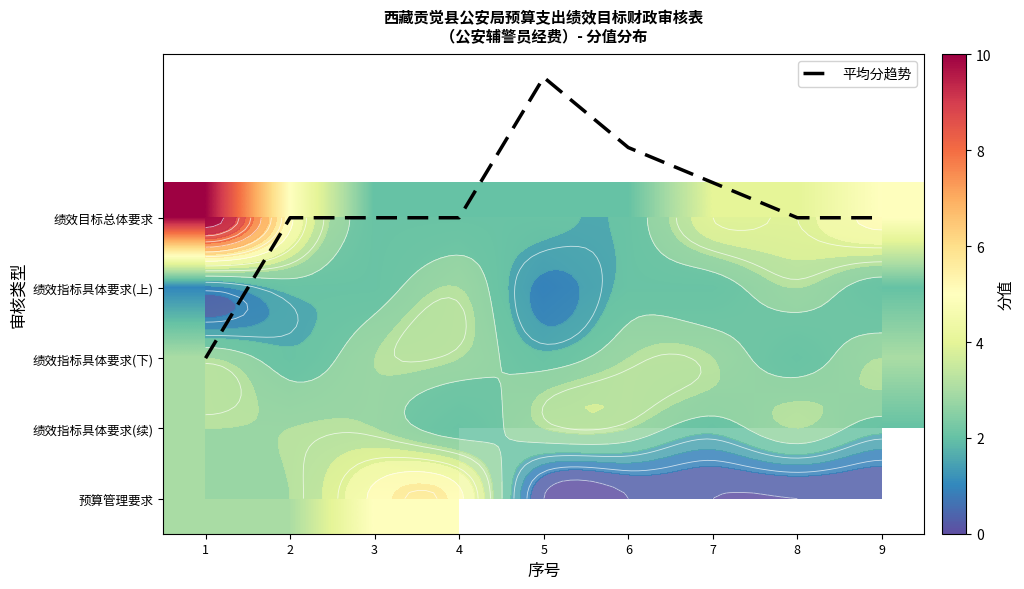

Rank the categories by 预算管理要求 value from highest to lowest.

3, 4, 5, 6, 7, 8, 9, 1, 2